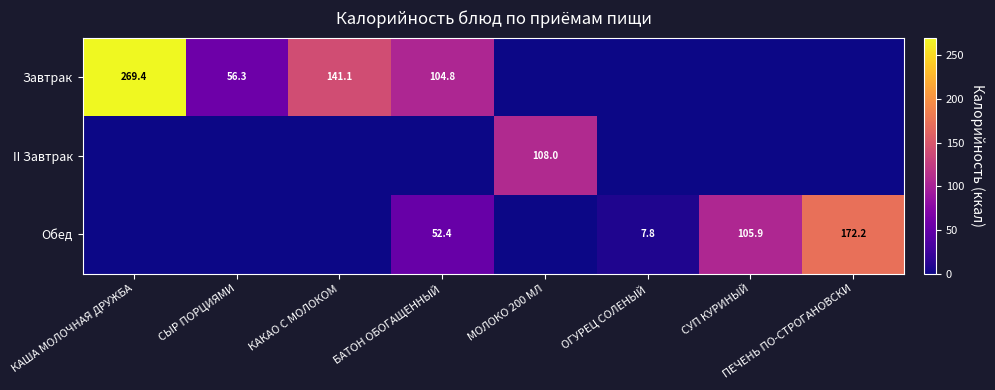

How many distinct data groups are displayed?

3